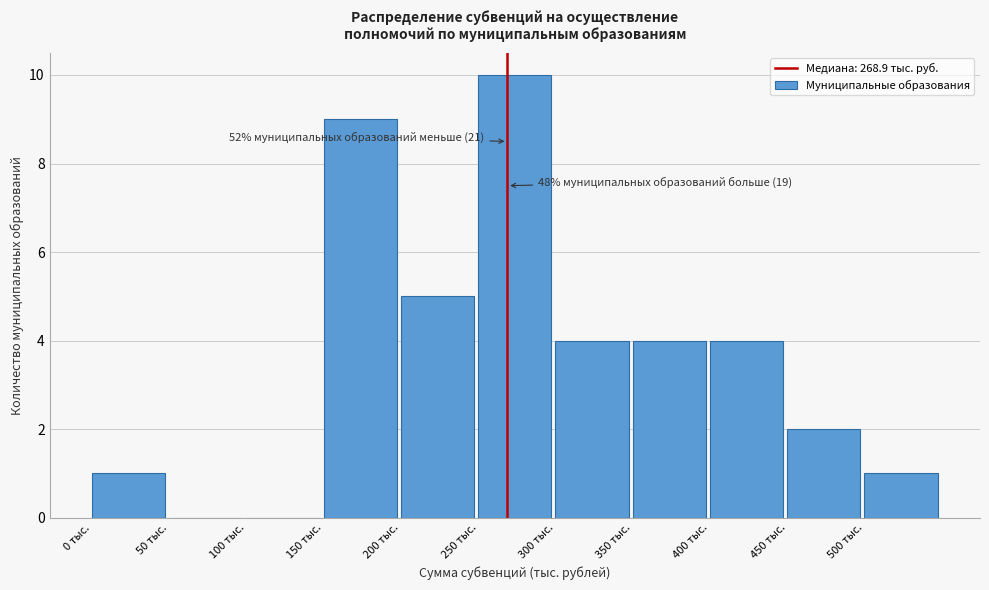

Which range on the x-axis has the tallest bar?

250 to 300